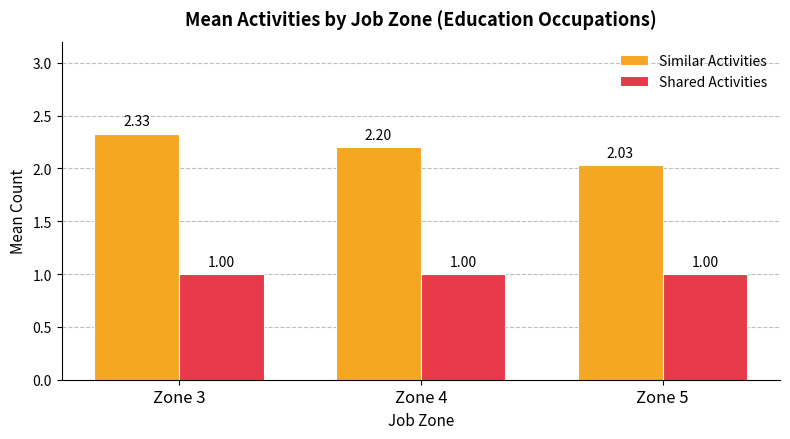

At how many categories does at least one series exceed 1?

3